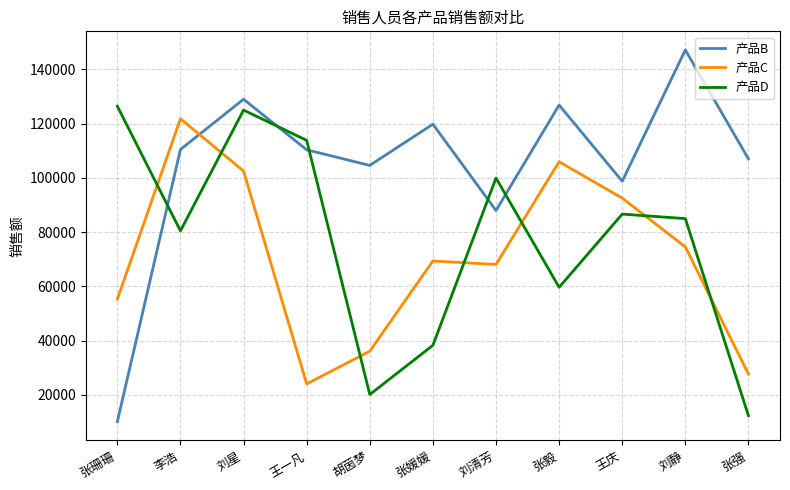

How many categories are shown in the chart?

11